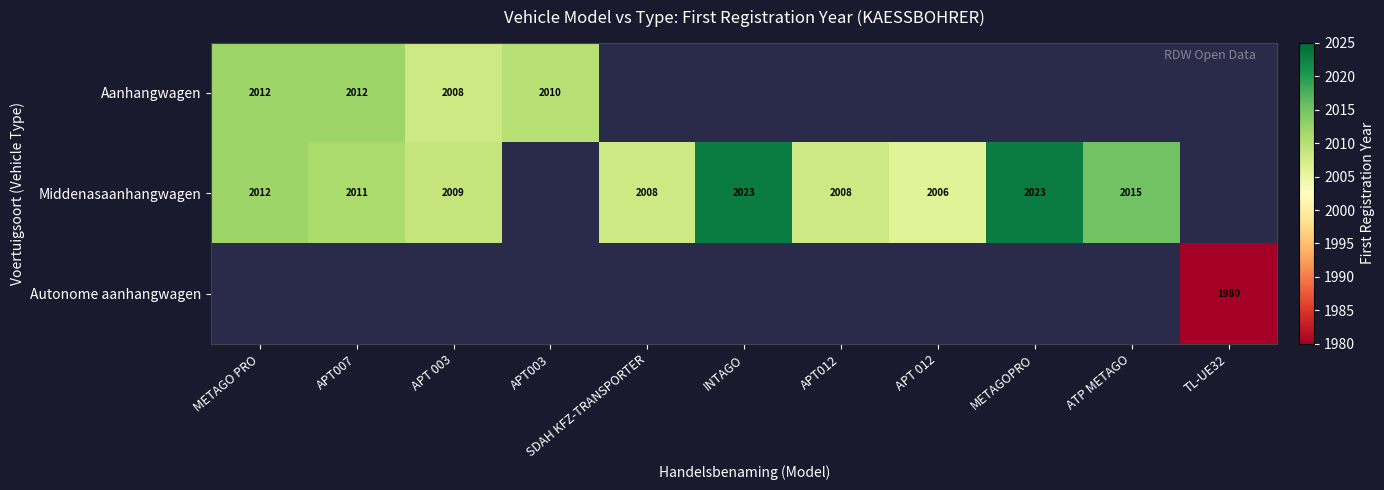

Count the number of data series in this chart.

3